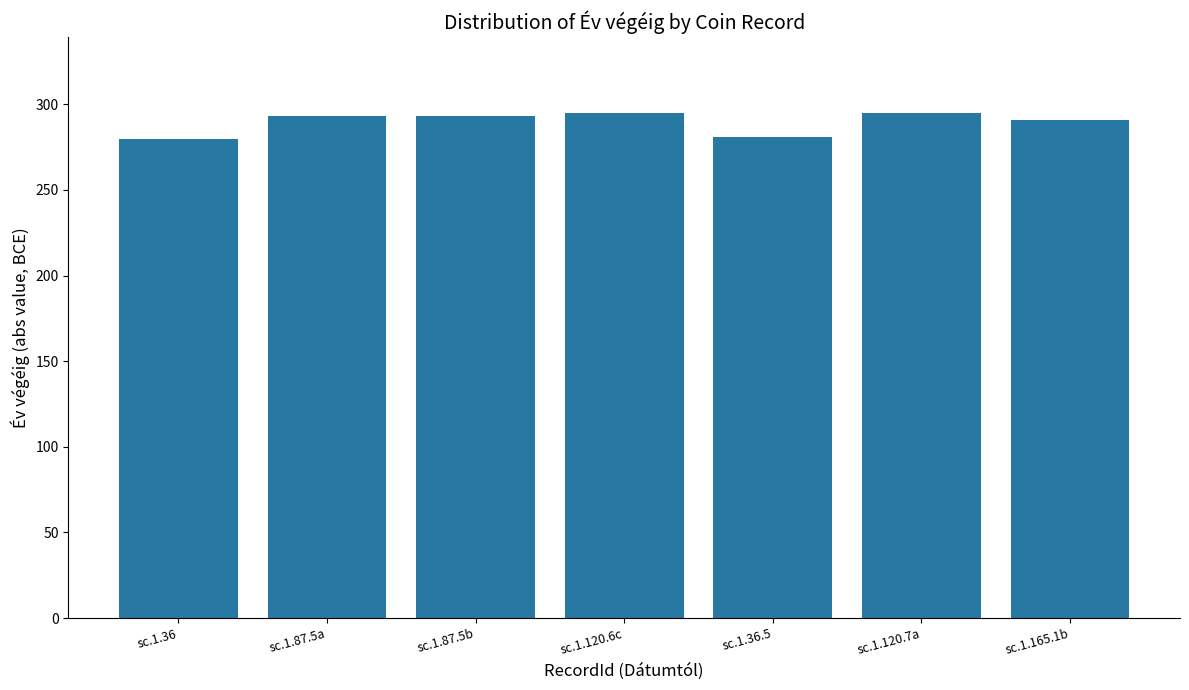

What is the smallest value displayed?

280